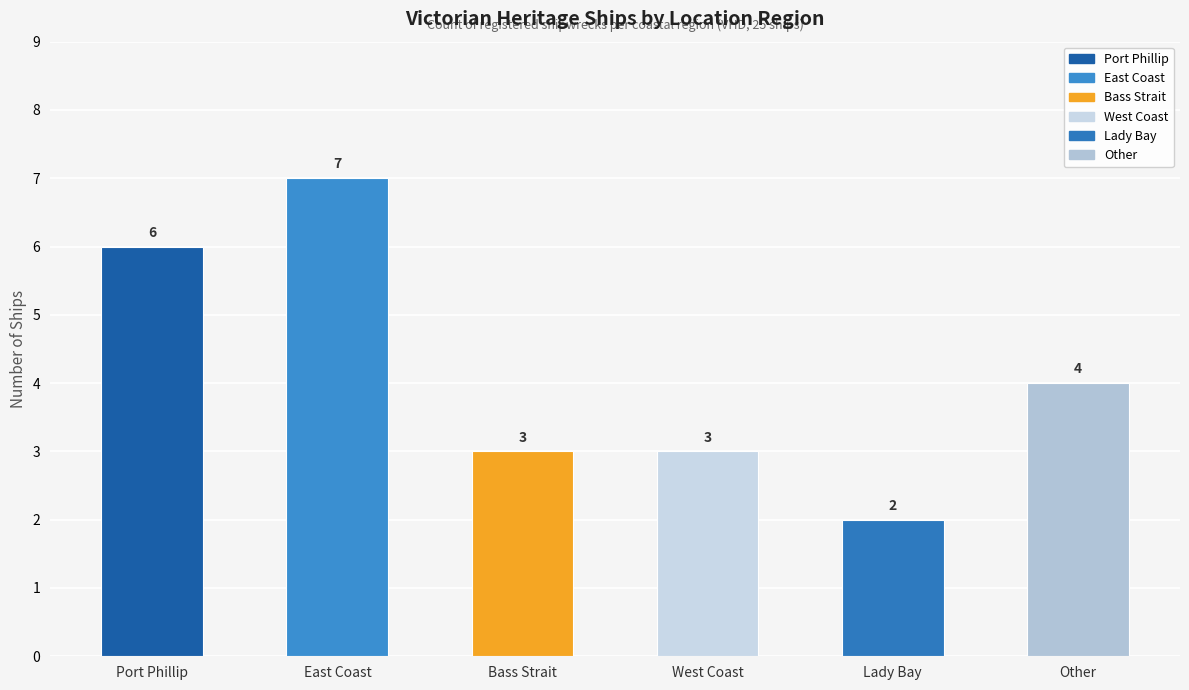

True or false: the data shows 4 at Other.

True